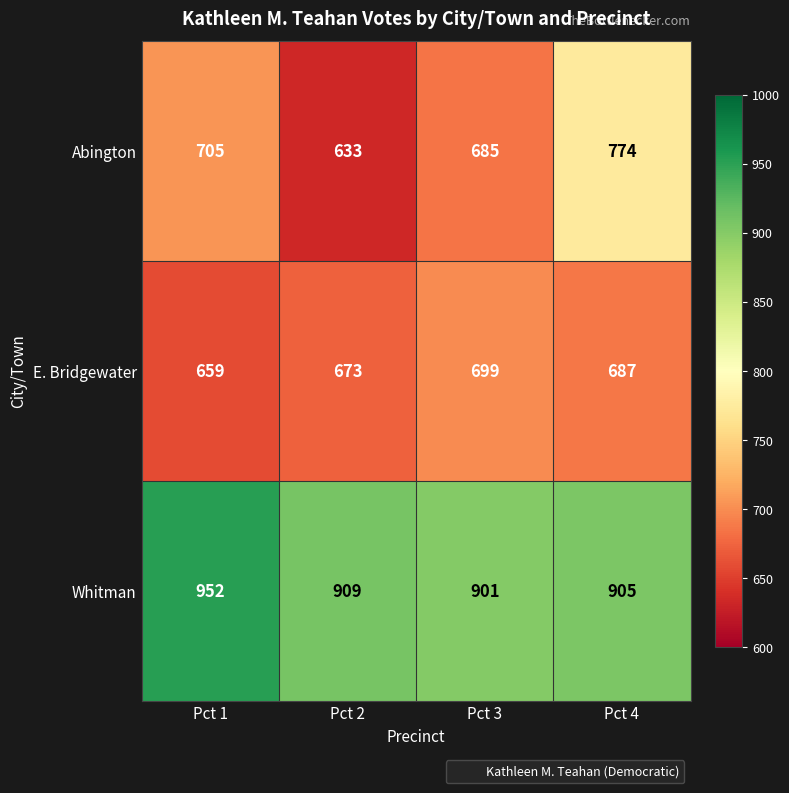

How many data points does each series have?

4